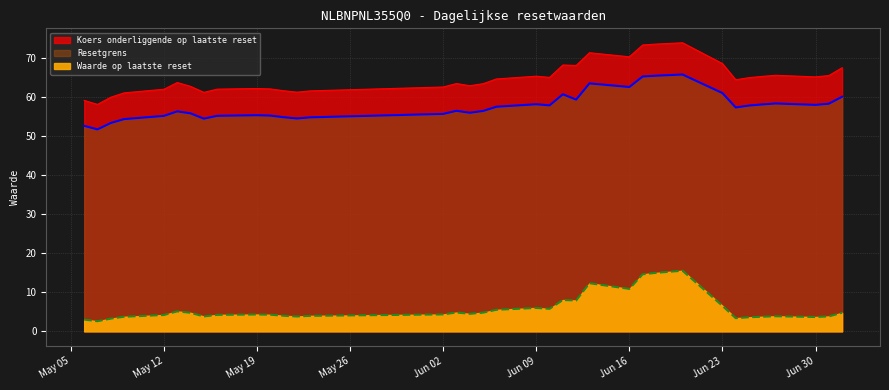

True or false: Resetgrens has more than 0 points higher than both neighbors.

True